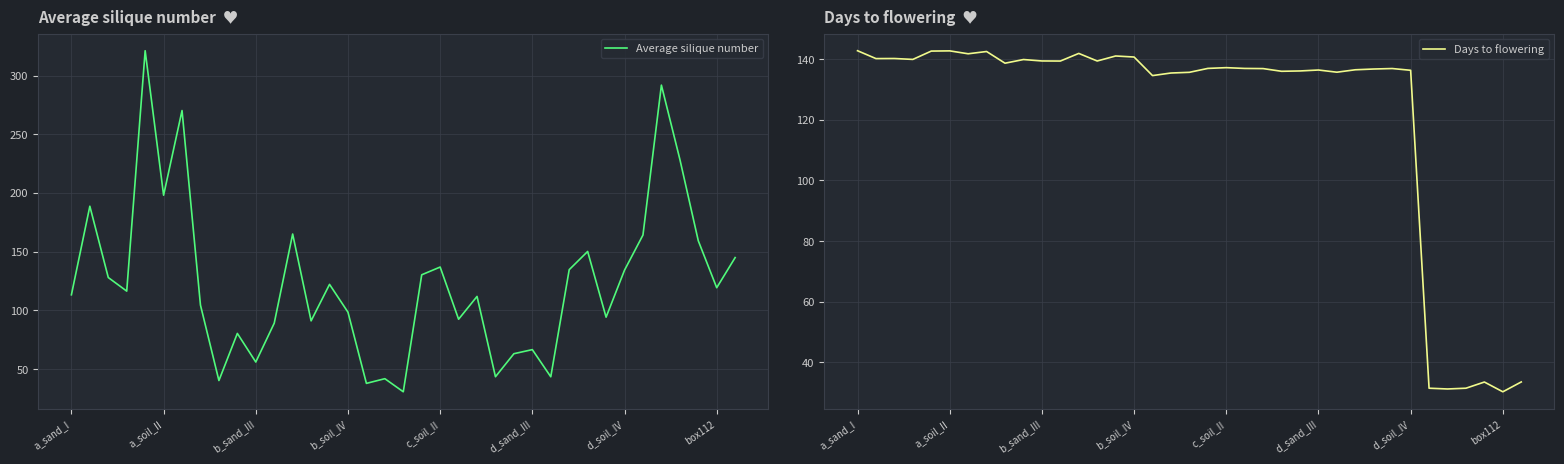

What is the approximate value of Average silique number at 19?

130.3